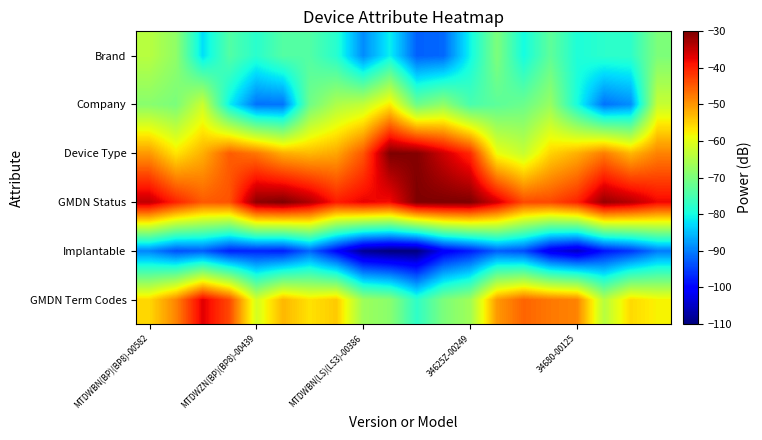

At which category is the sum across all series the highest?

MTDWBN(BP)(BP8)-00582